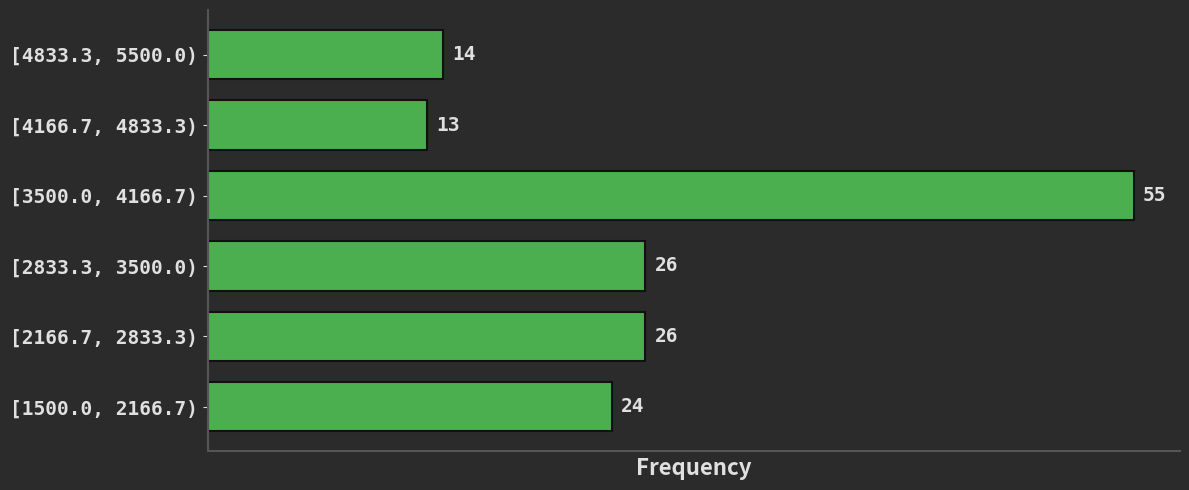

Reading bottom to top, extract all data points from this chart.

24	26	26	55	13	14